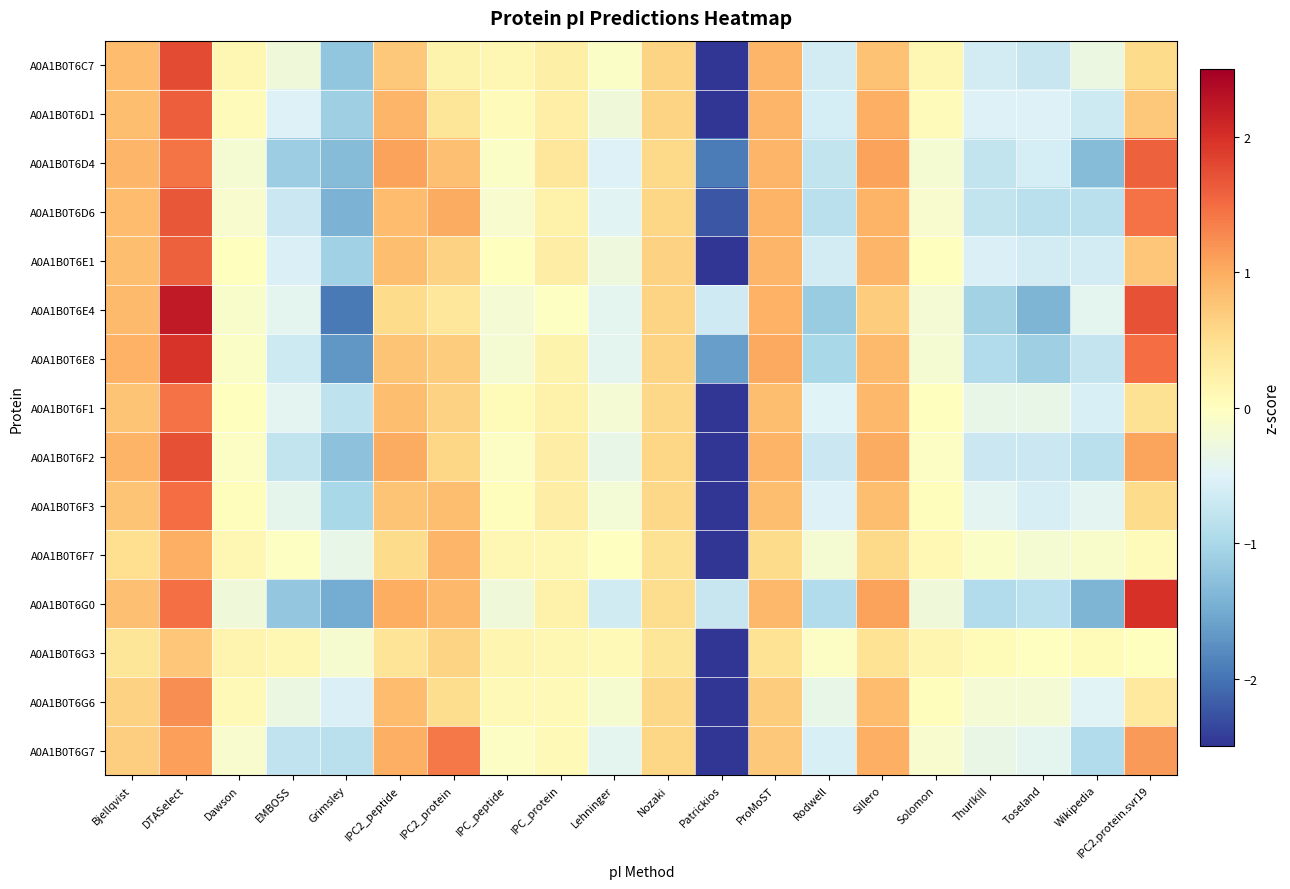

Reading left to right, extract all data points from this chart.

A0A1B0T6C7: Bjellqvist=0.9	DTASelect=1.8	Dawson=0.1	EMBOSS=-0.2	Grimsley=-1.2	IPC2_peptide=0.7	IPC2_protein=0.2	IPC_peptide=0.1	IPC_protein=0.2	Lehninger=-0.1	Nozaki=0.6	Patrickios=-3.2	ProMoST=0.9	Rodwell=-0.6	Sillero=0.8	Solomon=0.1	Thurlkill=-0.6	Toseland=-0.7	Wikipedia=-0.3	IPC2.protein.svr19=0.5
A0A1B0T6D1: Bjellqvist=0.8	DTASelect=1.6	Dawson=0.0	EMBOSS=-0.5	Grimsley=-1.1	IPC2_peptide=0.9	IPC2_protein=0.4	IPC_peptide=0.0	IPC_protein=0.3	Lehninger=-0.2	Nozaki=0.6	Patrickios=-3.2	ProMoST=0.9	Rodwell=-0.6	Sillero=1.0	Solomon=0.0	Thurlkill=-0.5	Toseland=-0.5	Wikipedia=-0.7	IPC2.protein.svr19=0.7
A0A1B0T6D4: Bjellqvist=0.9	DTASelect=1.4	Dawson=-0.2	EMBOSS=-1.1	Grimsley=-1.3	IPC2_peptide=1.1	IPC2_protein=0.8	IPC_peptide=-0.1	IPC_protein=0.4	Lehninger=-0.5	Nozaki=0.5	Patrickios=-1.9	ProMoST=0.9	Rodwell=-0.8	Sillero=1.1	Solomon=-0.2	Thurlkill=-0.8	Toseland=-0.6	Wikipedia=-1.3	IPC2.protein.svr19=1.6
A0A1B0T6D6: Bjellqvist=0.9	DTASelect=1.7	Dawson=-0.1	EMBOSS=-0.7	Grimsley=-1.4	IPC2_peptide=0.9	IPC2_protein=1.0	IPC_peptide=-0.1	IPC_protein=0.2	Lehninger=-0.4	Nozaki=0.6	Patrickios=-2.2	ProMoST=0.9	Rodwell=-0.9	Sillero=0.9	Solomon=-0.1	Thurlkill=-0.8	Toseland=-0.9	Wikipedia=-0.9	IPC2.protein.svr19=1.5
A0A1B0T6E1: Bjellqvist=0.8	DTASelect=1.6	Dawson=0.0	EMBOSS=-0.5	Grimsley=-1.1	IPC2_peptide=0.8	IPC2_protein=0.6	IPC_peptide=0.0	IPC_protein=0.3	Lehninger=-0.3	Nozaki=0.6	Patrickios=-3.2	ProMoST=0.9	Rodwell=-0.6	Sillero=0.9	Solomon=0.0	Thurlkill=-0.5	Toseland=-0.6	Wikipedia=-0.6	IPC2.protein.svr19=0.7
A0A1B0T6E4: Bjellqvist=0.9	DTASelect=2.2	Dawson=-0.1	EMBOSS=-0.4	Grimsley=-1.9	IPC2_peptide=0.5	IPC2_protein=0.4	IPC_peptide=-0.2	IPC_protein=-0.0	Lehninger=-0.4	Nozaki=0.6	Patrickios=-0.7	ProMoST=0.9	Rodwell=-1.1	Sillero=0.7	Solomon=-0.2	Thurlkill=-1.1	Toseland=-1.4	Wikipedia=-0.4	IPC2.protein.svr19=1.7
A0A1B0T6E8: Bjellqvist=0.9	DTASelect=2.0	Dawson=-0.1	EMBOSS=-0.7	Grimsley=-1.7	IPC2_peptide=0.8	IPC2_protein=0.7	IPC_peptide=-0.2	IPC_protein=0.2	Lehninger=-0.4	Nozaki=0.6	Patrickios=-1.6	ProMoST=1.0	Rodwell=-1.0	Sillero=0.9	Solomon=-0.2	Thurlkill=-0.9	Toseland=-1.1	Wikipedia=-0.8	IPC2.protein.svr19=1.5
A0A1B0T6F1: Bjellqvist=0.8	DTASelect=1.5	Dawson=0.0	EMBOSS=-0.4	Grimsley=-0.8	IPC2_peptide=0.8	IPC2_protein=0.6	IPC_peptide=0.1	IPC_protein=0.2	Lehninger=-0.2	Nozaki=0.6	Patrickios=-3.5	ProMoST=0.8	Rodwell=-0.5	Sillero=0.9	Solomon=0.0	Thurlkill=-0.4	Toseland=-0.4	Wikipedia=-0.6	IPC2.protein.svr19=0.5
A0A1B0T6F2: Bjellqvist=0.9	DTASelect=1.7	Dawson=-0.0	EMBOSS=-0.8	Grimsley=-1.3	IPC2_peptide=1.0	IPC2_protein=0.6	IPC_peptide=-0.0	IPC_protein=0.3	Lehninger=-0.4	Nozaki=0.6	Patrickios=-2.6	ProMoST=0.9	Rodwell=-0.7	Sillero=1.0	Solomon=-0.0	Thurlkill=-0.7	Toseland=-0.7	Wikipedia=-0.9	IPC2.protein.svr19=1.1
A0A1B0T6F3: Bjellqvist=0.8	DTASelect=1.5	Dawson=0.0	EMBOSS=-0.4	Grimsley=-1.0	IPC2_peptide=0.8	IPC2_protein=0.8	IPC_peptide=0.0	IPC_protein=0.3	Lehninger=-0.2	Nozaki=0.6	Patrickios=-3.4	ProMoST=0.8	Rodwell=-0.5	Sillero=0.8	Solomon=0.0	Thurlkill=-0.4	Toseland=-0.6	Wikipedia=-0.4	IPC2.protein.svr19=0.5
A0A1B0T6F7: Bjellqvist=0.5	DTASelect=1.0	Dawson=0.1	EMBOSS=-0.0	Grimsley=-0.4	IPC2_peptide=0.5	IPC2_protein=0.9	IPC_peptide=0.1	IPC_protein=0.1	Lehninger=-0.0	Nozaki=0.5	Patrickios=-4.1	ProMoST=0.5	Rodwell=-0.2	Sillero=0.6	Solomon=0.1	Thurlkill=-0.1	Toseland=-0.2	Wikipedia=-0.1	IPC2.protein.svr19=0.0
A0A1B0T6G0: Bjellqvist=0.8	DTASelect=1.5	Dawson=-0.2	EMBOSS=-1.2	Grimsley=-1.5	IPC2_peptide=1.0	IPC2_protein=0.9	IPC_peptide=-0.2	IPC_protein=0.2	Lehninger=-0.6	Nozaki=0.5	Patrickios=-0.7	ProMoST=0.9	Rodwell=-0.9	Sillero=1.1	Solomon=-0.2	Thurlkill=-0.9	Toseland=-0.8	Wikipedia=-1.4	IPC2.protein.svr19=2.0
A0A1B0T6G3: Bjellqvist=0.4	DTASelect=0.7	Dawson=0.2	EMBOSS=0.1	Grimsley=-0.1	IPC2_peptide=0.4	IPC2_protein=0.6	IPC_peptide=0.2	IPC_protein=0.1	Lehninger=0.1	Nozaki=0.4	Patrickios=-4.2	ProMoST=0.4	Rodwell=-0.0	Sillero=0.4	Solomon=0.2	Thurlkill=0.1	Toseland=-0.0	Wikipedia=0.1	IPC2.protein.svr19=0.0
A0A1B0T6G6: Bjellqvist=0.6	DTASelect=1.2	Dawson=0.1	EMBOSS=-0.3	Grimsley=-0.5	IPC2_peptide=0.9	IPC2_protein=0.5	IPC_peptide=0.1	IPC_protein=0.1	Lehninger=-0.1	Nozaki=0.6	Patrickios=-3.8	ProMoST=0.7	Rodwell=-0.4	Sillero=0.9	Solomon=0.0	Thurlkill=-0.2	Toseland=-0.2	Wikipedia=-0.5	IPC2.protein.svr19=0.3
A0A1B0T6G7: Bjellqvist=0.7	DTASelect=1.1	Dawson=-0.1	EMBOSS=-0.8	Grimsley=-0.9	IPC2_peptide=1.0	IPC2_protein=1.4	IPC_peptide=-0.1	IPC_protein=0.1	Lehninger=-0.4	Nozaki=0.6	Patrickios=-3.0	ProMoST=0.7	Rodwell=-0.6	Sillero=1.0	Solomon=-0.1	Thurlkill=-0.3	Toseland=-0.4	Wikipedia=-0.9	IPC2.protein.svr19=1.2